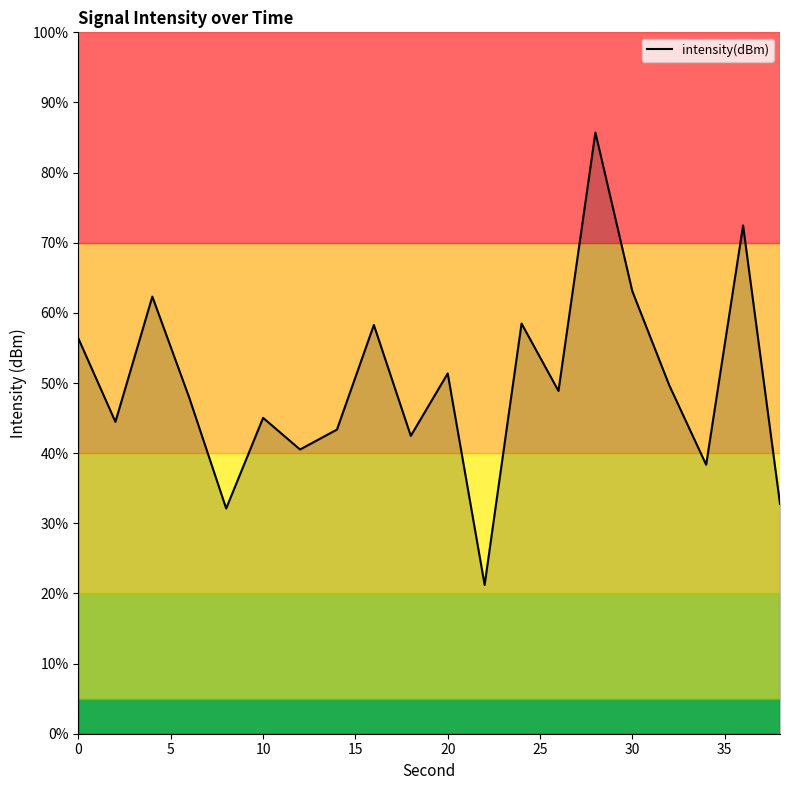

What is the difference between the maximum and minimum values?

64.5